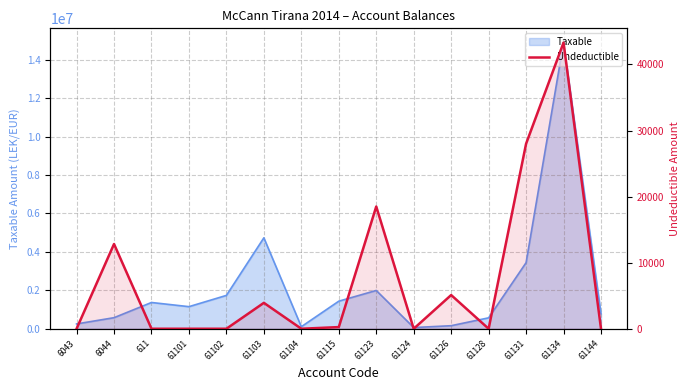

Where is the data nearest to the value 21649?

61123